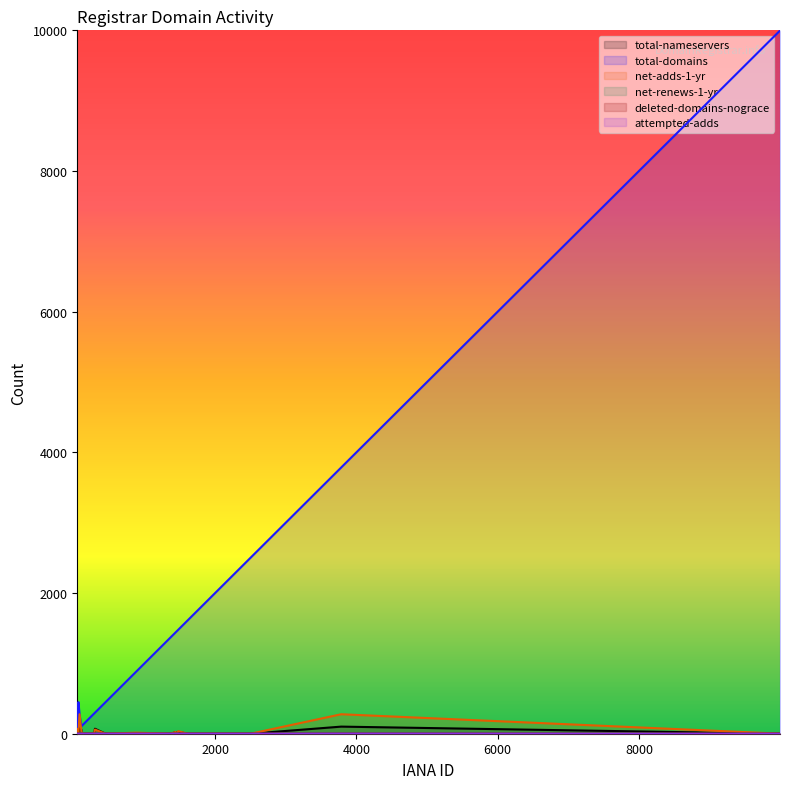

What are all the series names shown in the legend?

total-nameservers, total-domains, net-adds-1-yr, net-renews-1-yr, deleted-domains-nograce, attempted-adds